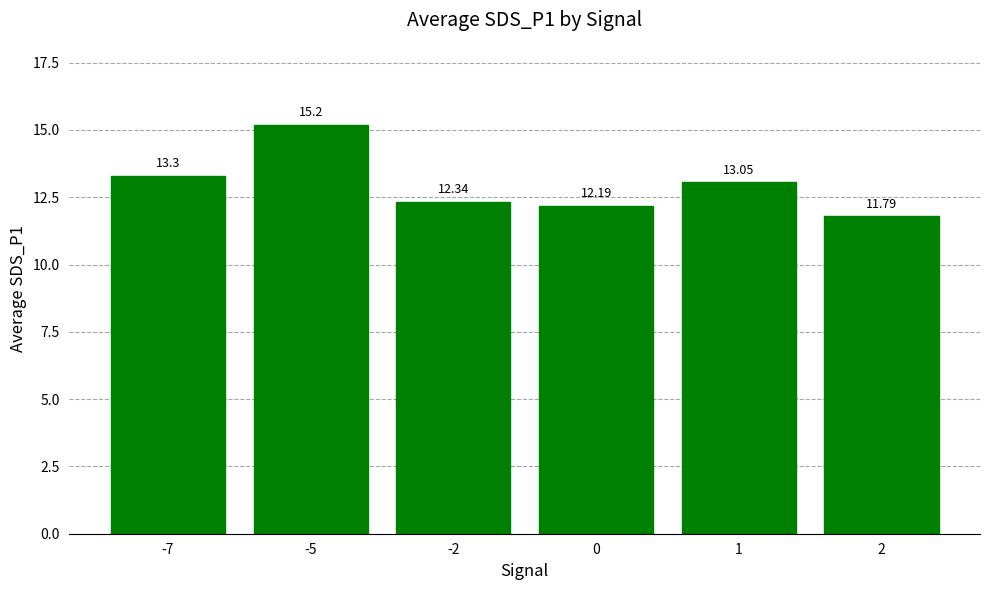

Does the chart contain stacked bars?

No